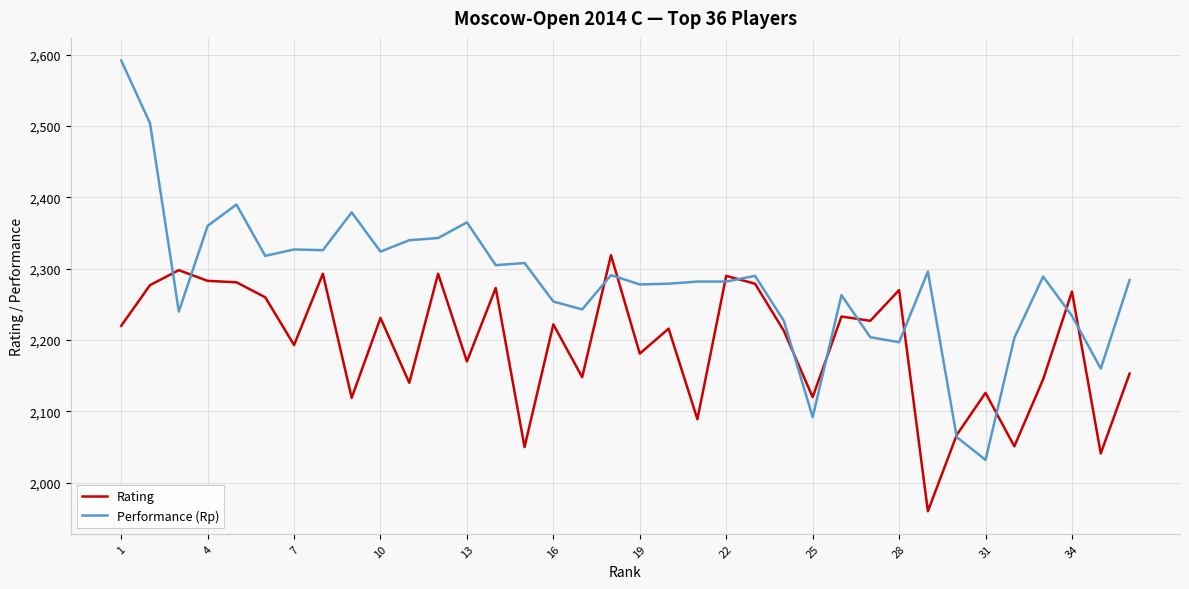

True or false: Performance (Rp) and Rating cross at least once.

True